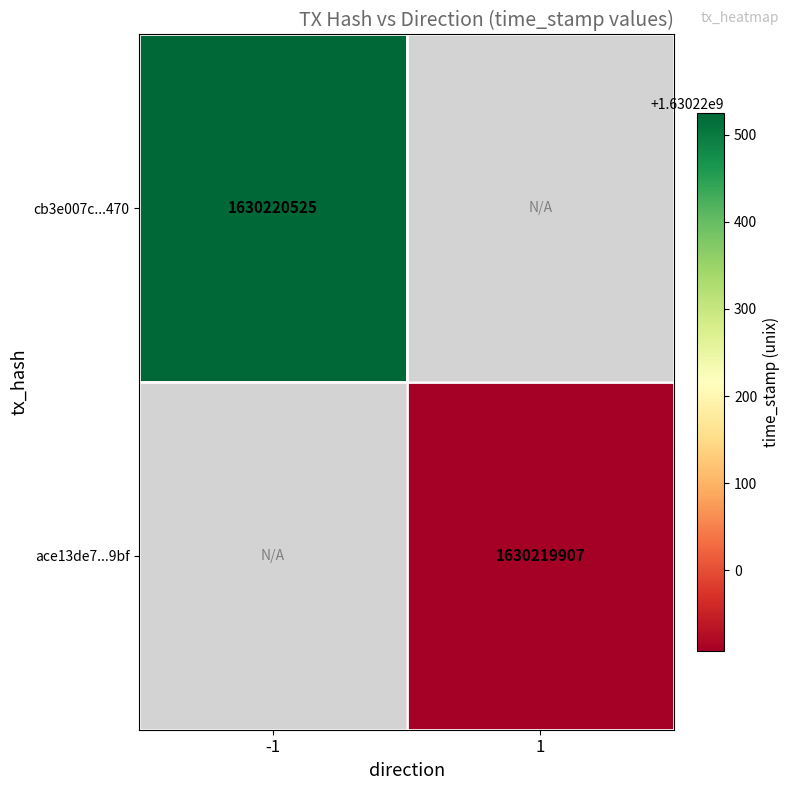

Between direction and time_stamp, which is larger?

time_stamp